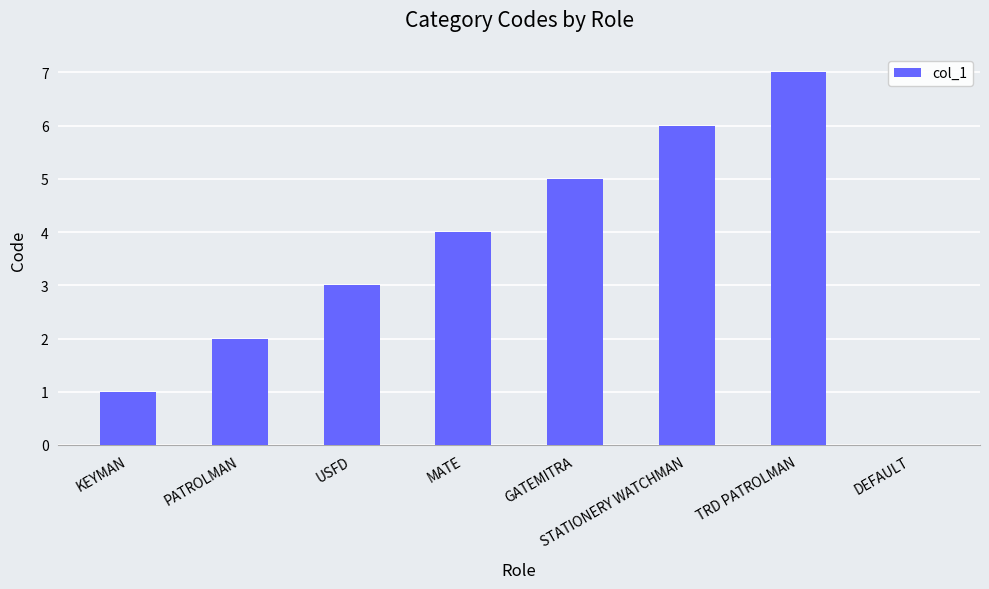

What is the approximate value at USFD?

3